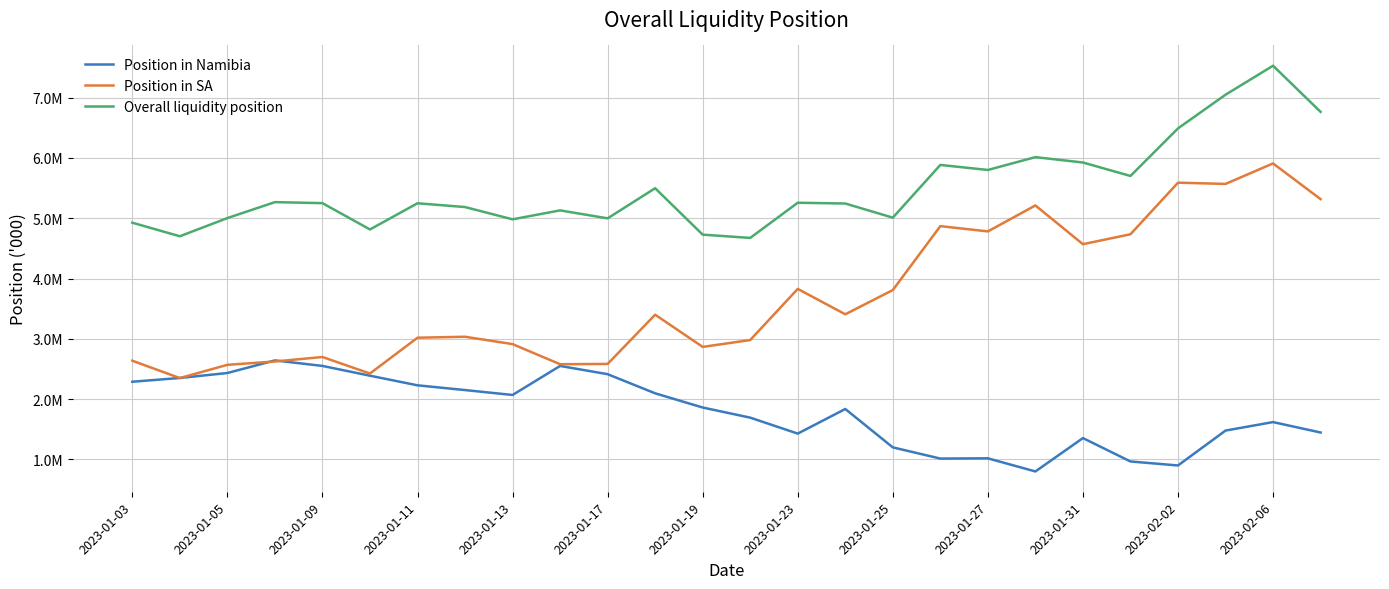

True or false: Position in SA and Overall liquidity position intersect in this chart.

False